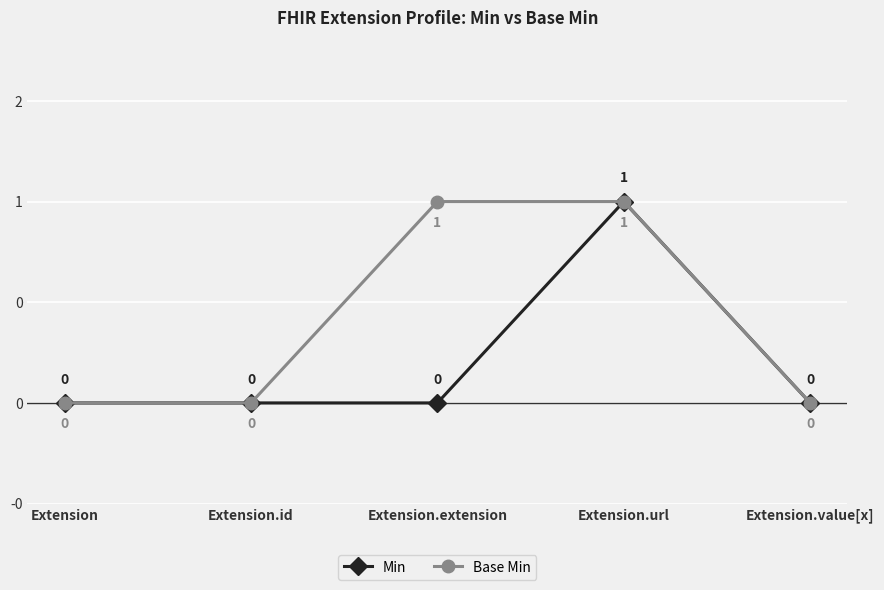

Is this an area chart (filled region under the line)?

No